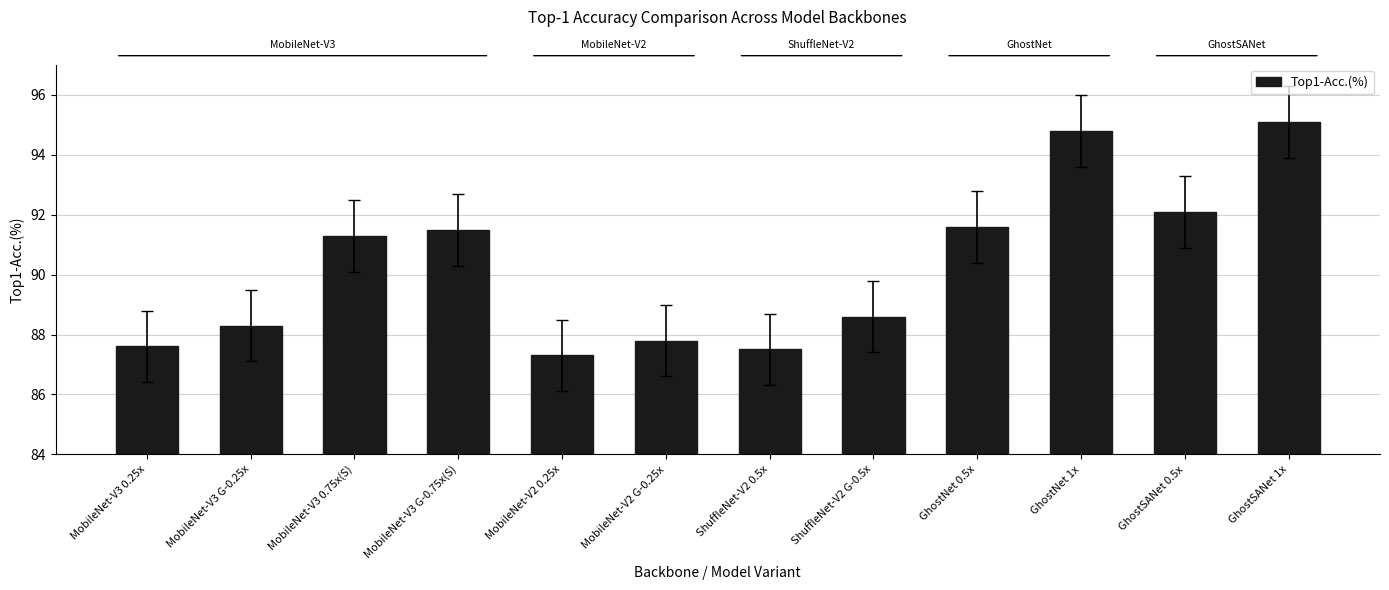

At which category does the chart reach its minimum across all series?

MobileNet-V2 0.25x